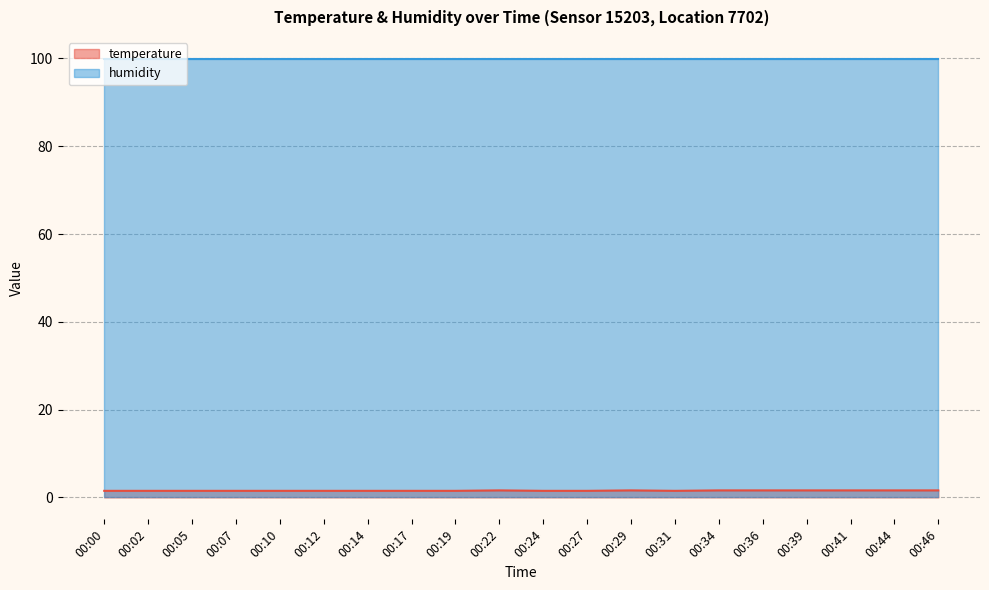

What is the value of the 1st point from the left?

1.5